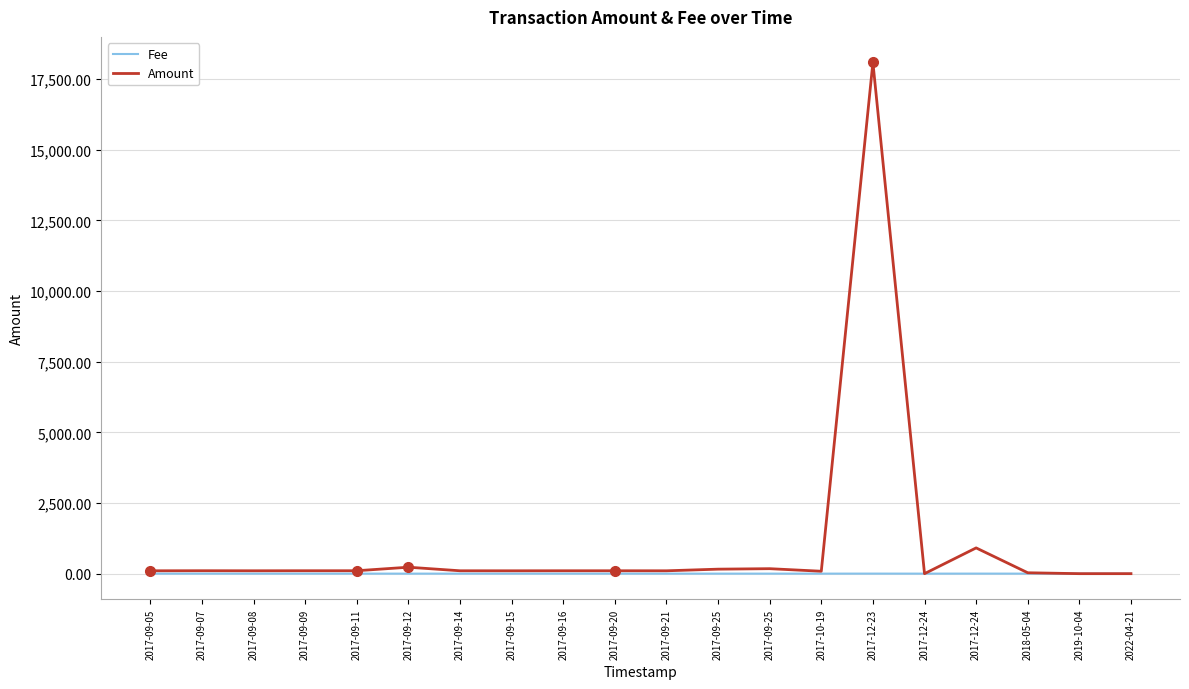

What are all the series names shown in the legend?

Fee, Amount